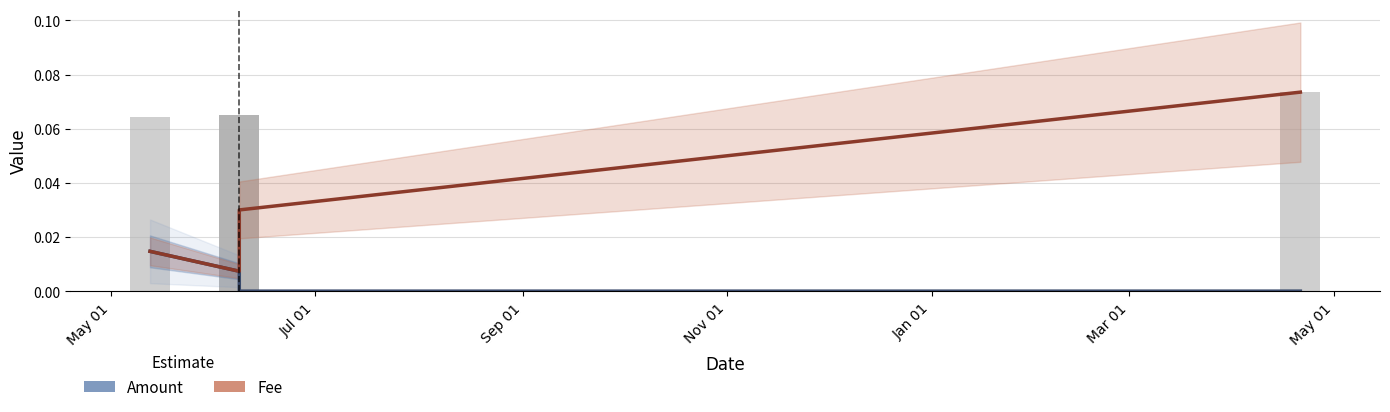

Which category has the lowest value in the Amount series?

Nov 01